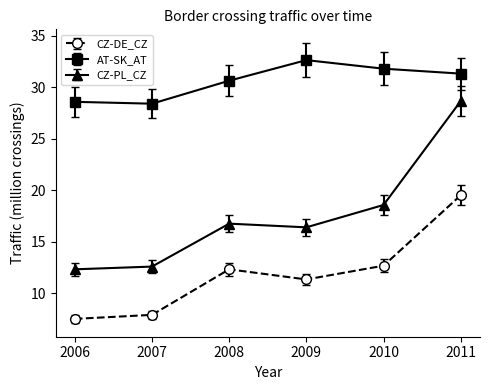

True or false: CZ-DE_CZ has more than 0 points higher than both neighbors.

True